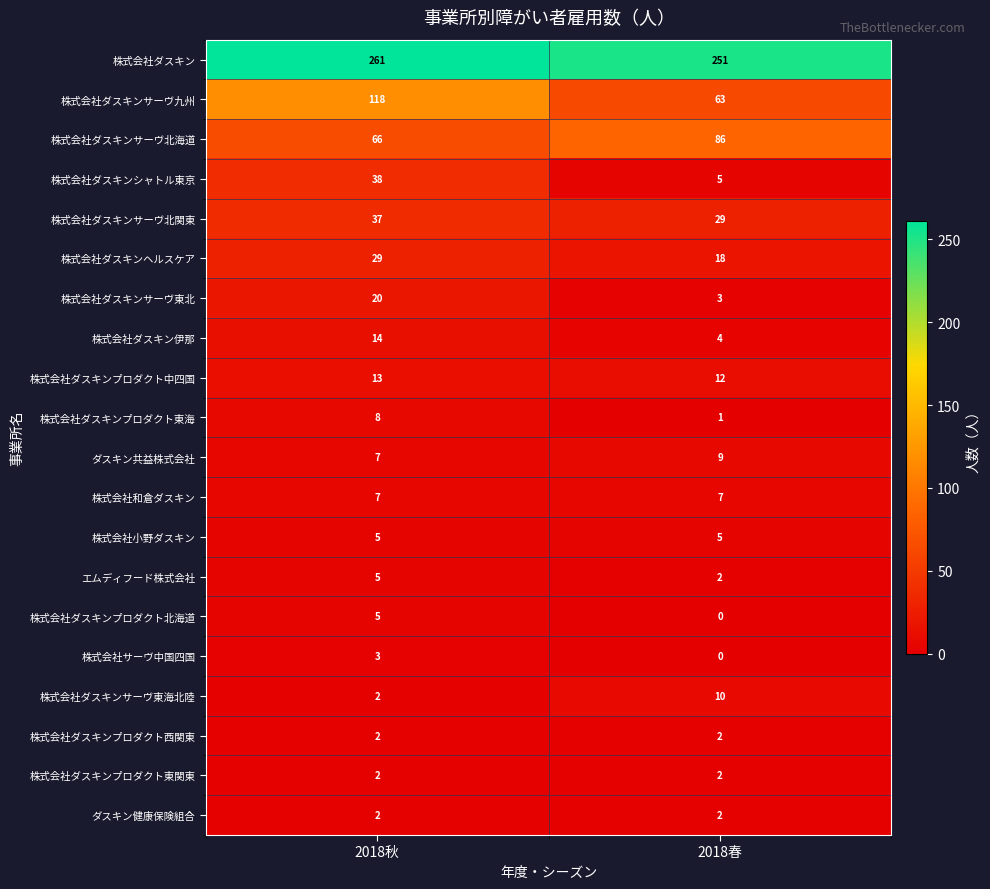

Is the value of 株式会社ダスキンプロダクト中四国 at 2018春 greater than the value of エムディフード株式会社 at 2018春?

Yes